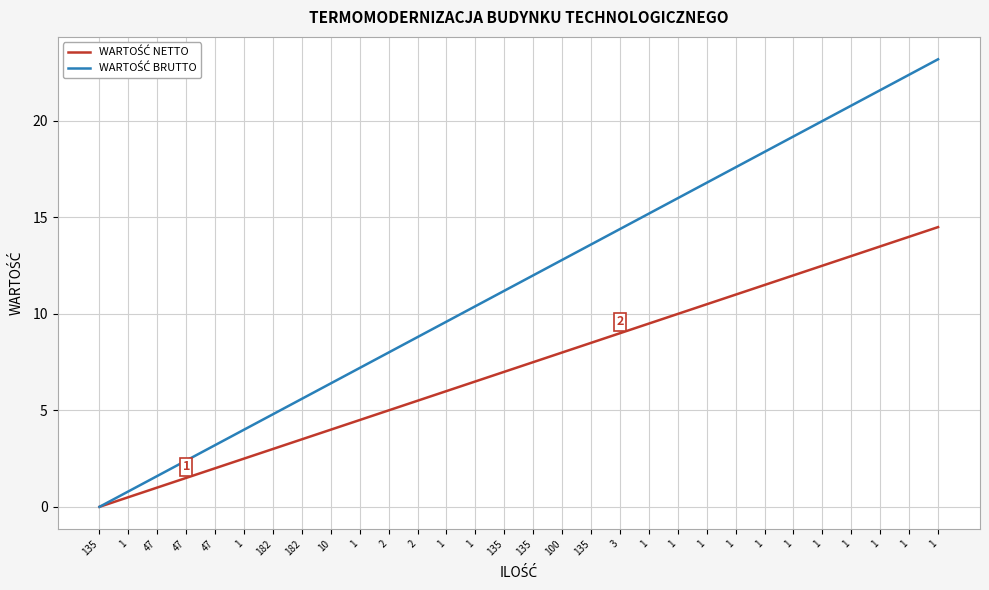

Reading left to right, transcribe all the data shown in this chart.

WARTOŚĆ NETTO: 0.0	0.5	1.0	1.5	2.0	2.5	3.0	3.5	4.0	4.5	5.0	5.5	6.0	6.5	7.0	7.5	8.0	8.5	9.0	9.5	10.0	10.5	11.0	11.5	12.0	12.5	13.0	13.5	14.0	14.5
WARTOŚĆ BRUTTO: 0.0	0.8	1.6	2.4	3.2	4.0	4.8	5.6	6.4	7.2	8.0	8.8	9.6	10.4	11.2	12.0	12.8	13.6	14.4	15.2	16.0	16.8	17.6	18.4	19.2	20.0	20.8	21.6	22.4	23.2